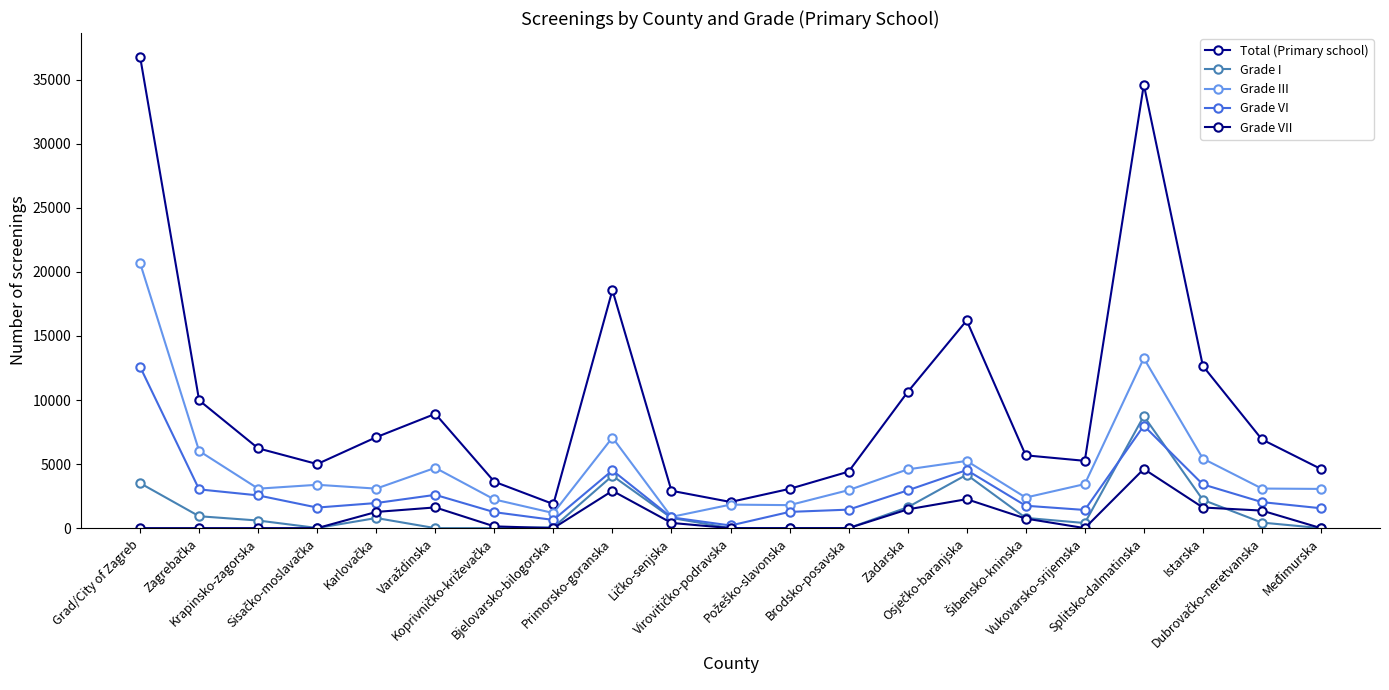

Count the number of data series in this chart.

5